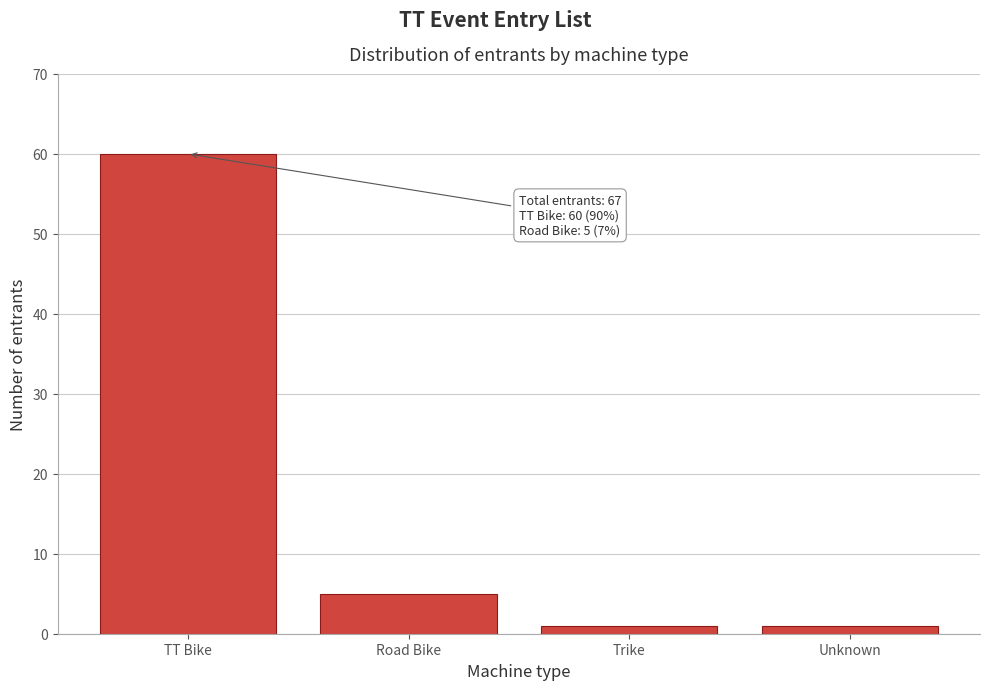

Reading left to right, what are all the values shown in this chart?

TT Bike=60	Road Bike=5	Trike=1	Unknown=1